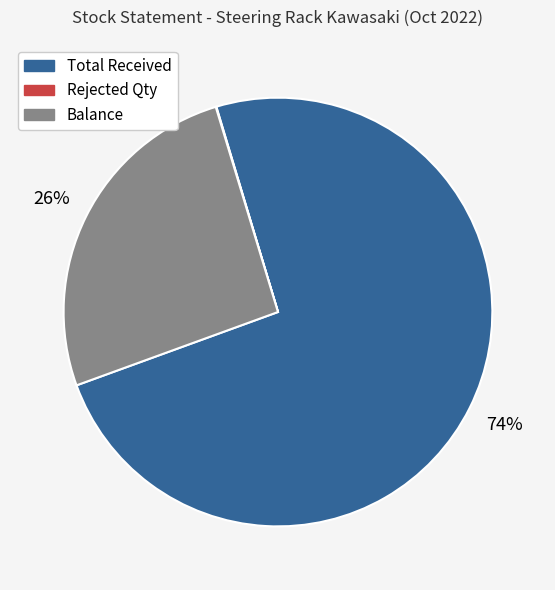

Which slice is the largest?

Total Received